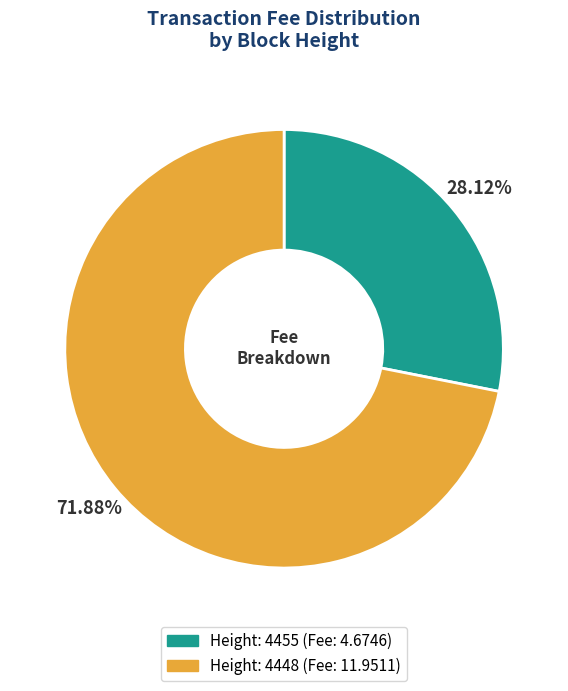

Is there any slice that represents more than half of the pie?

Yes